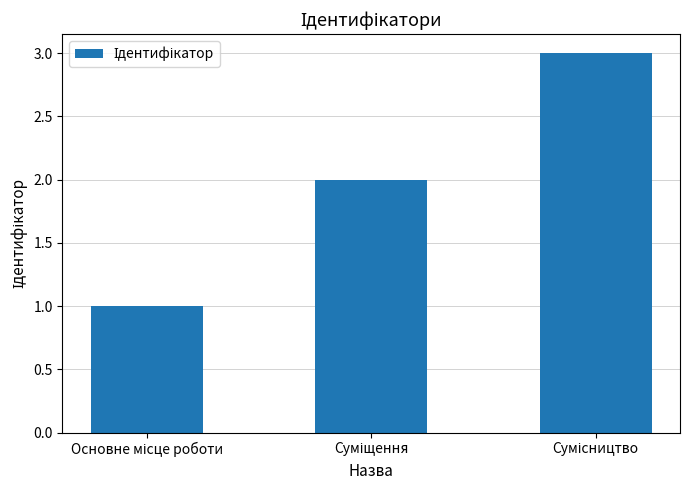

What is the sum of all values?

6